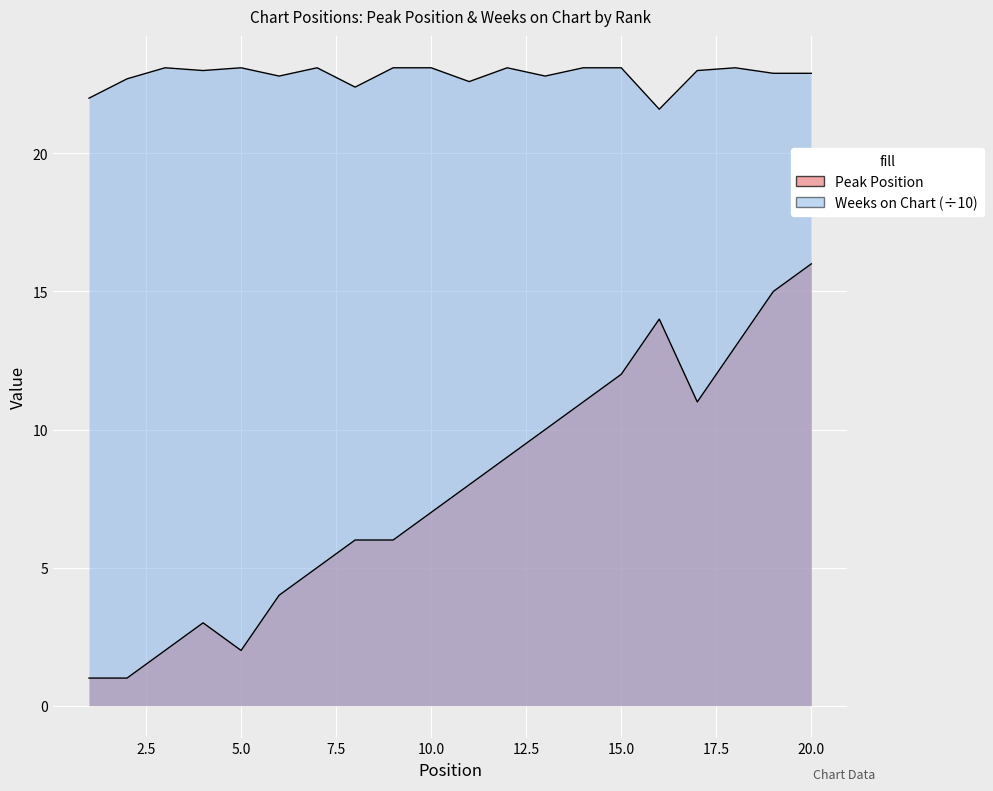

Which has a higher value, 2 or 14?

14